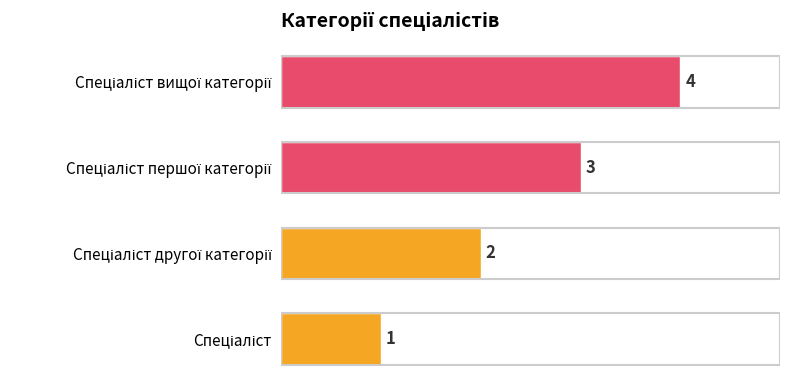

What is the greatest value displayed?

4